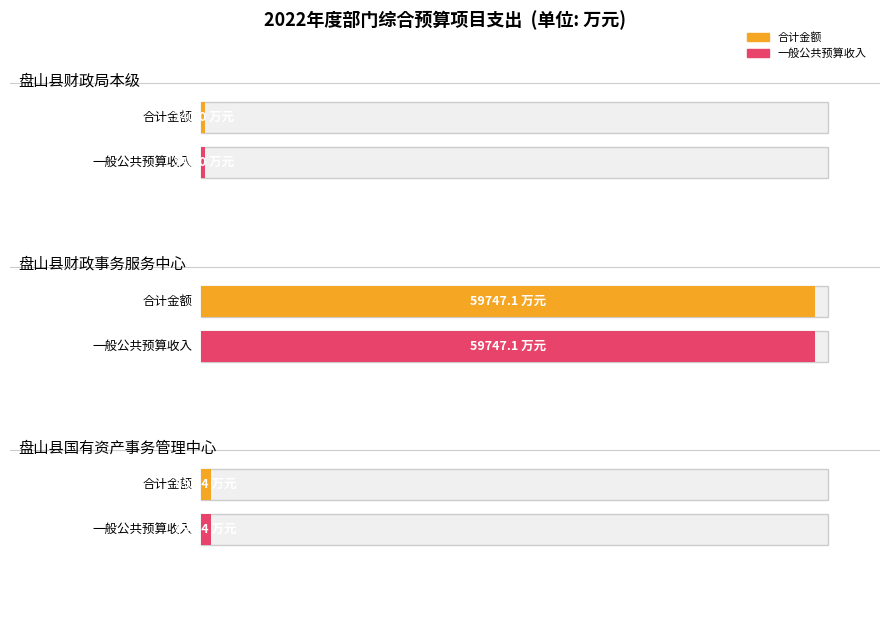

What is the label of the 2nd bar from the left?

盘山县财政事务服务中心